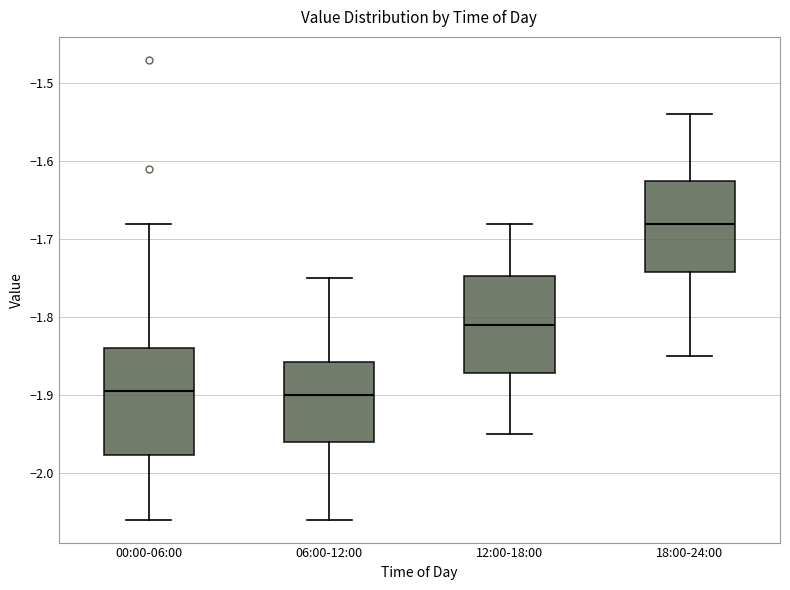

Reading left to right, read every box against the y-axis: the position of its median line, the range the box covers, and the ends of its whiskers. The values are not printed on the chart, so give them approximately, as read against the axis.

00:00-06:00: median -1.89, box -1.98 to -1.84, whiskers -2.06 to -1.68
06:00-12:00: median -1.90, box -1.96 to -1.86, whiskers -2.06 to -1.75
12:00-18:00: median -1.81, box -1.87 to -1.75, whiskers -1.95 to -1.68
18:00-24:00: median -1.68, box -1.74 to -1.62, whiskers -1.85 to -1.54